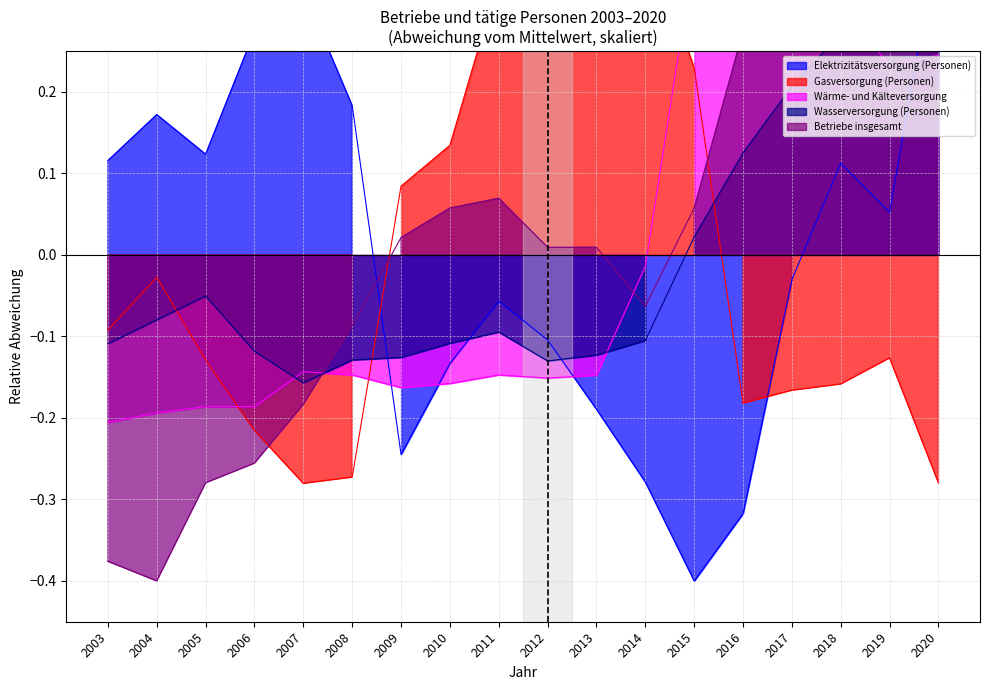

How many negative values does the Wasserversorgung (Personen) series have?

12